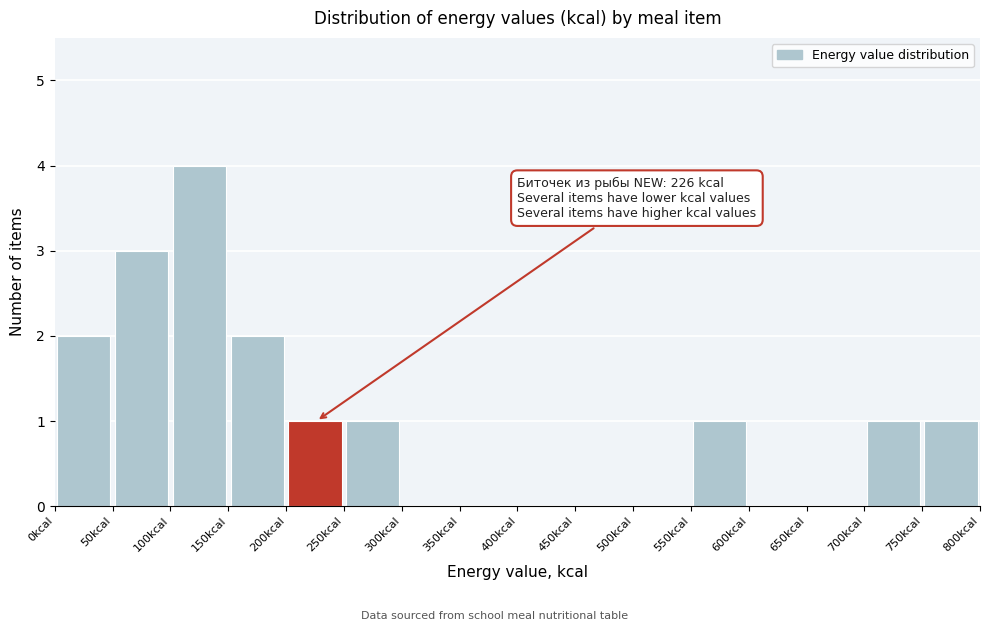

Which range on the x-axis has the tallest bar?

100 to 150